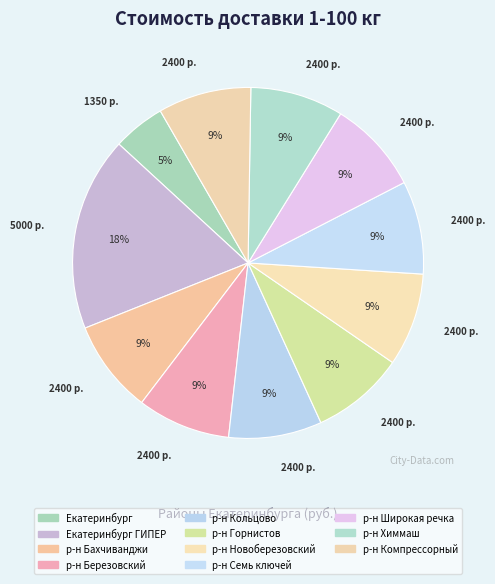

How many slices are in this pie chart?

11